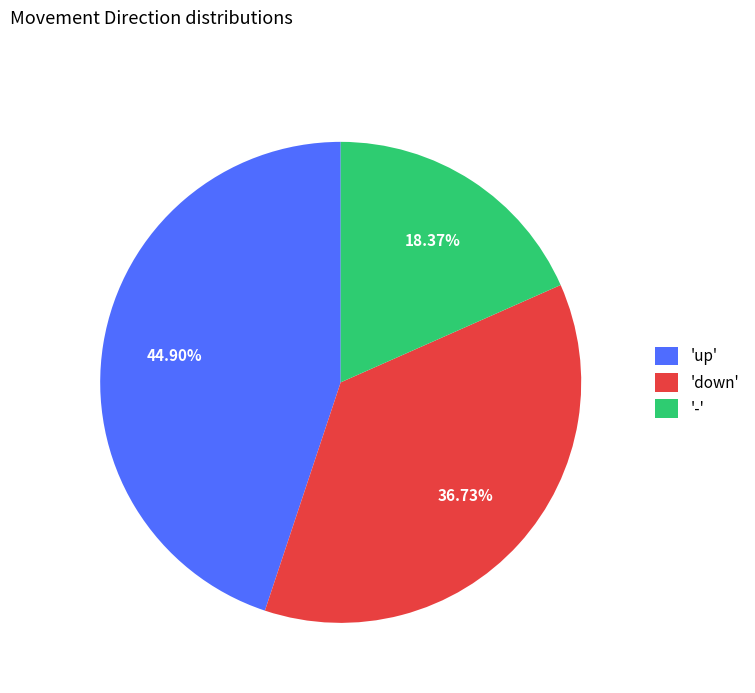

Is there a majority slice in this chart?

No